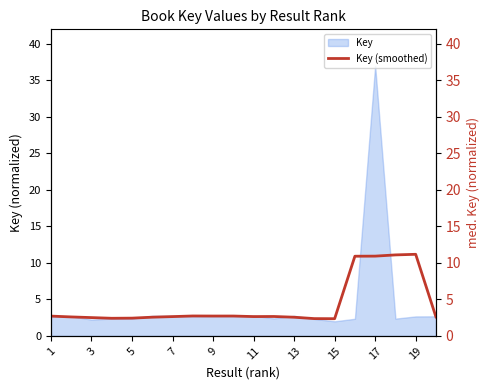

The Key series shows 4.7 at 11. True or false?

False